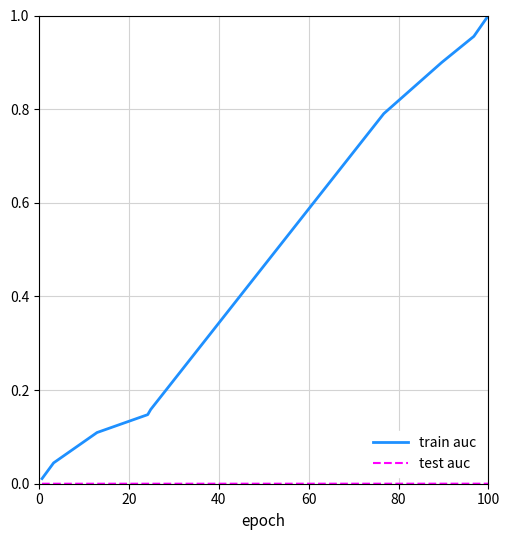

Which series has the largest total across all categories?

train auc